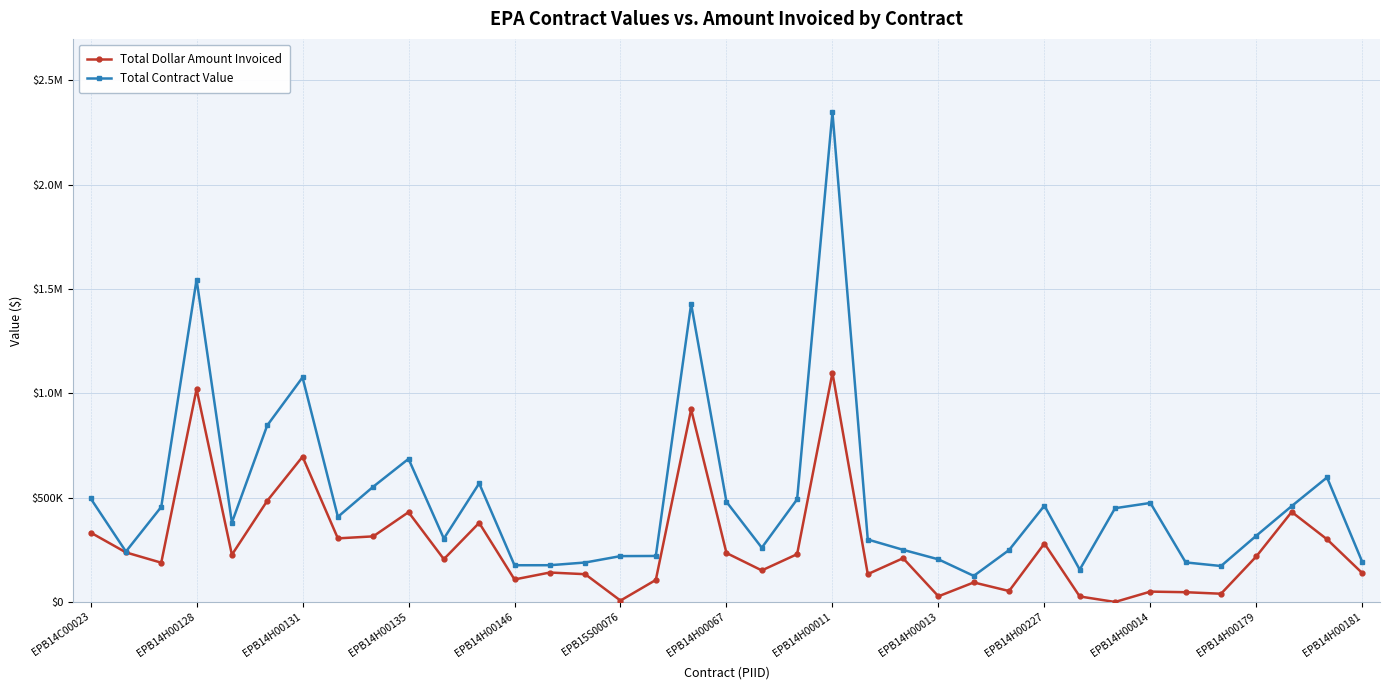

List the series in order of their overall mean, highest first.

Total Contract Value, Total Dollar Amount Invoiced